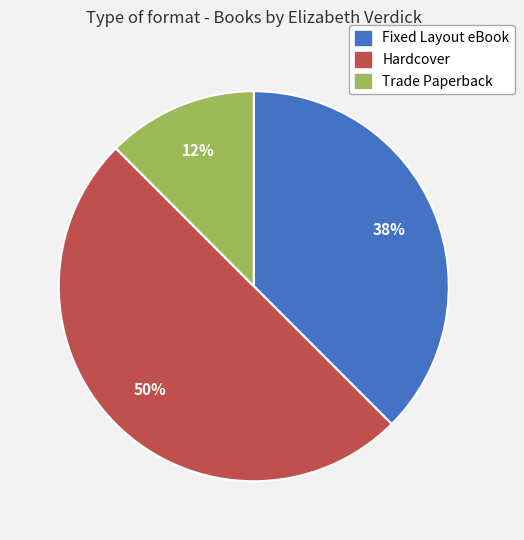

Is it true that Fixed Layout eBook is 50% of the pie?

False